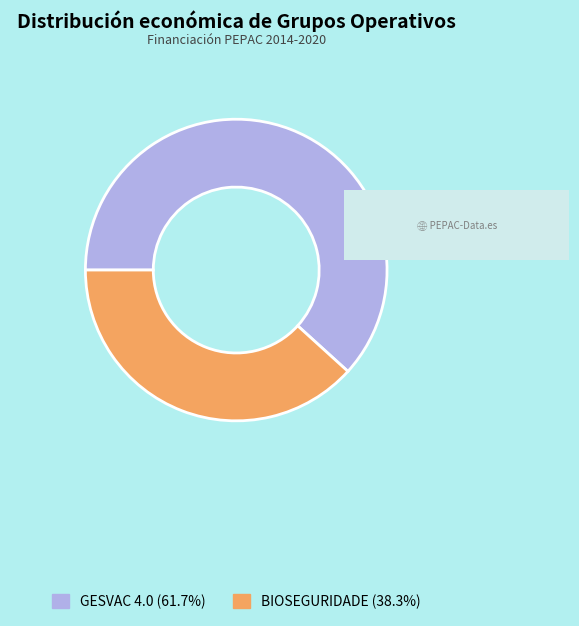

Approximately how many times larger is the value at BIOSEGURIDADE compared to GESVAC 4.0?

0.6